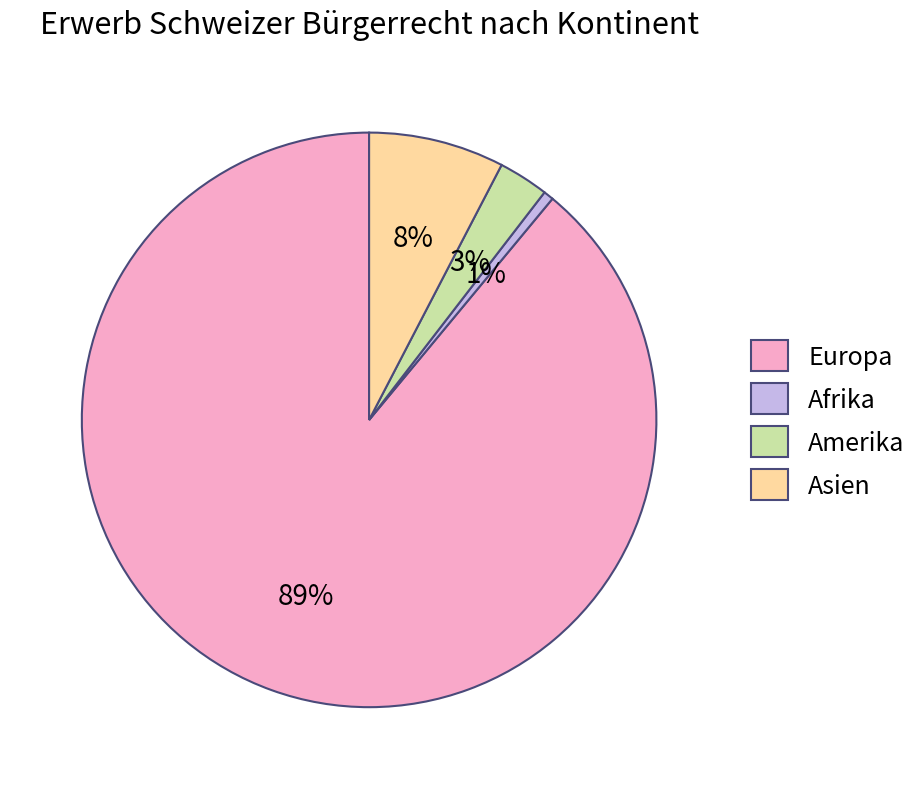

Does Europa represent more than half of the total?

Yes